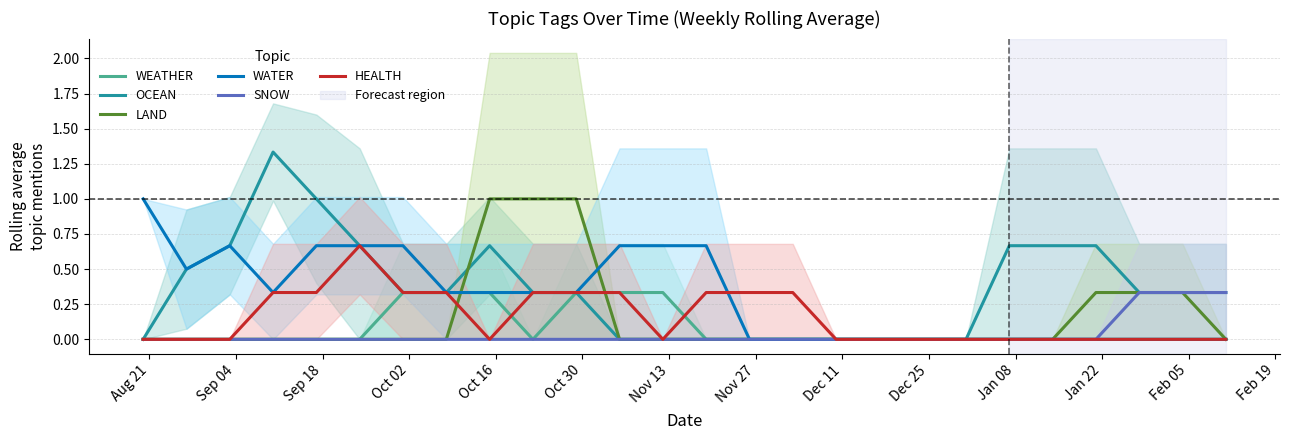

What is the highest value of the LAND series?

1.0